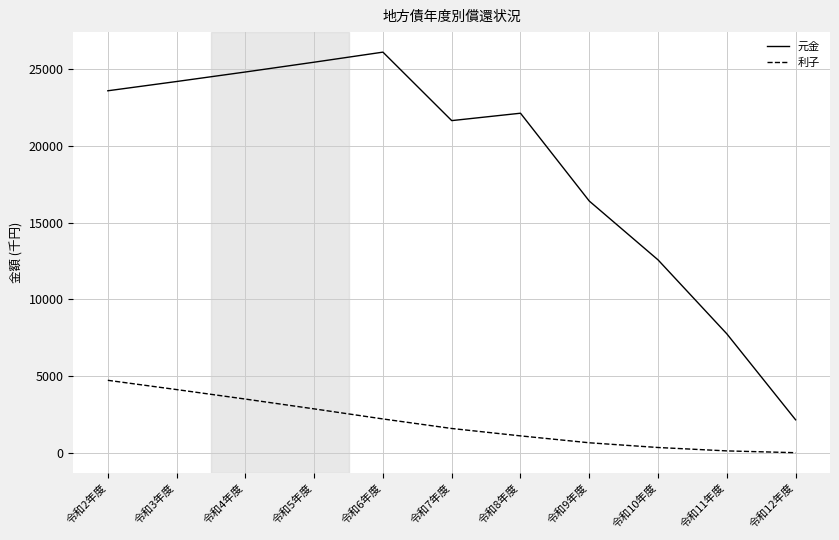

Does the chart display data point markers on the line(s)?

No